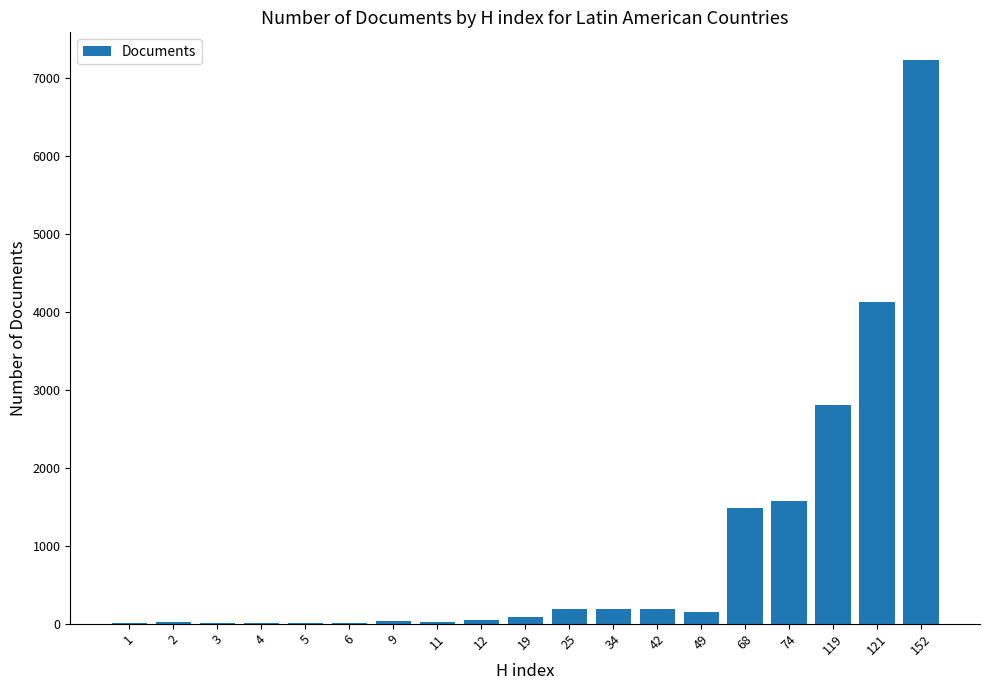

What is the change in value from 2 to 74?

+1556